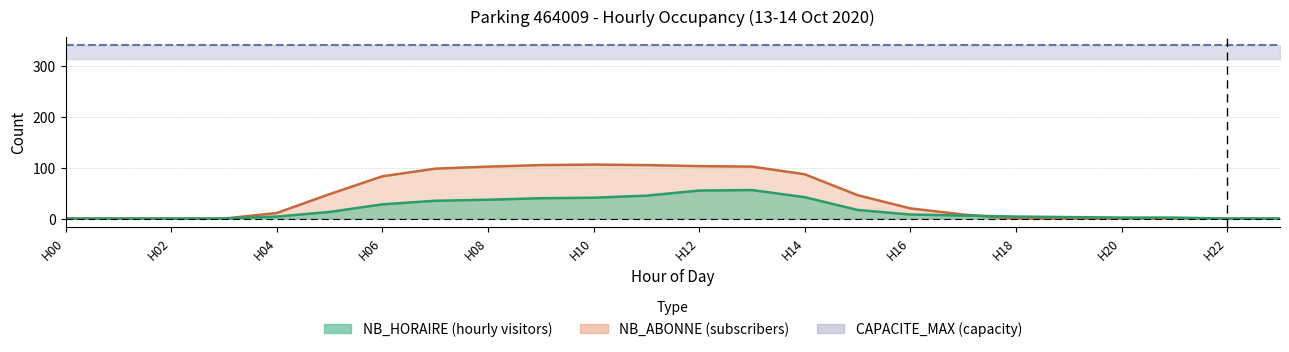

At which category is the sum across all series the highest?

H12